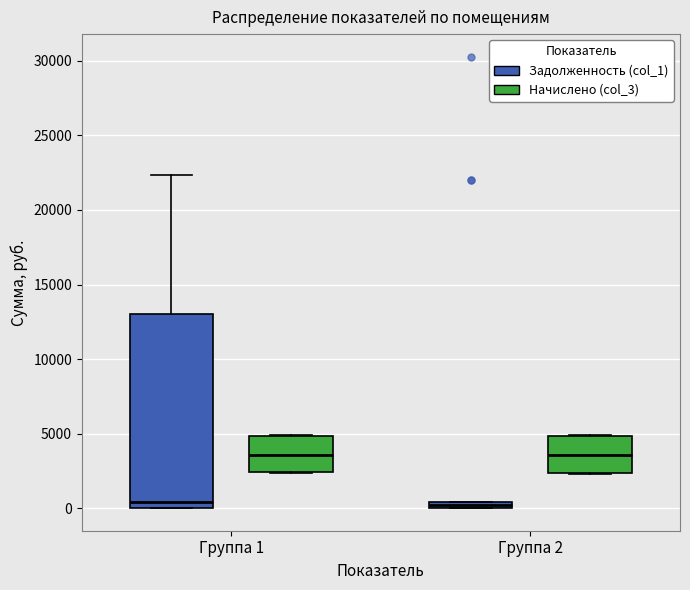

Comparing the boxes themselves (not the whiskers), which one is the tallest?

Группа 1 (Задолженность (col_1))